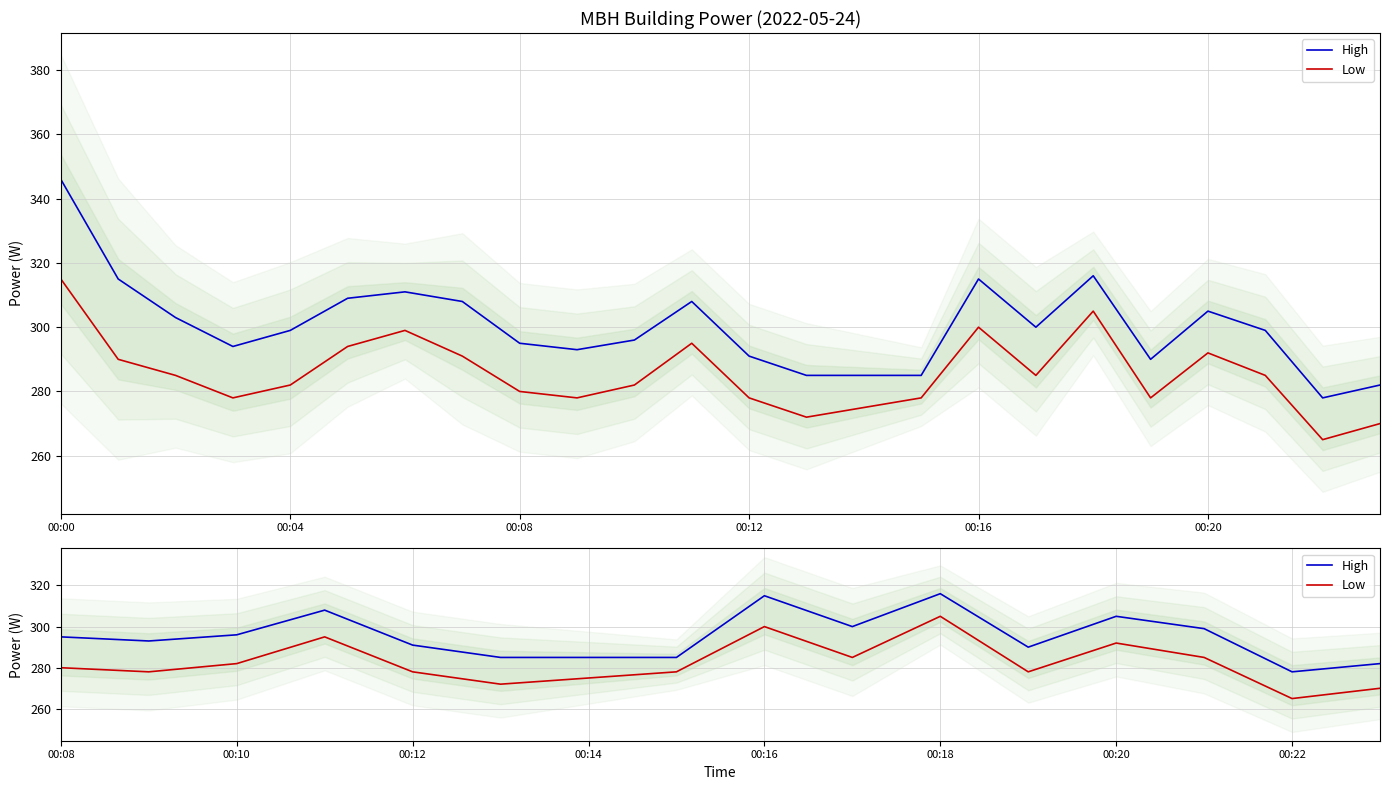

True or false: Low and High intersect in this chart.

False